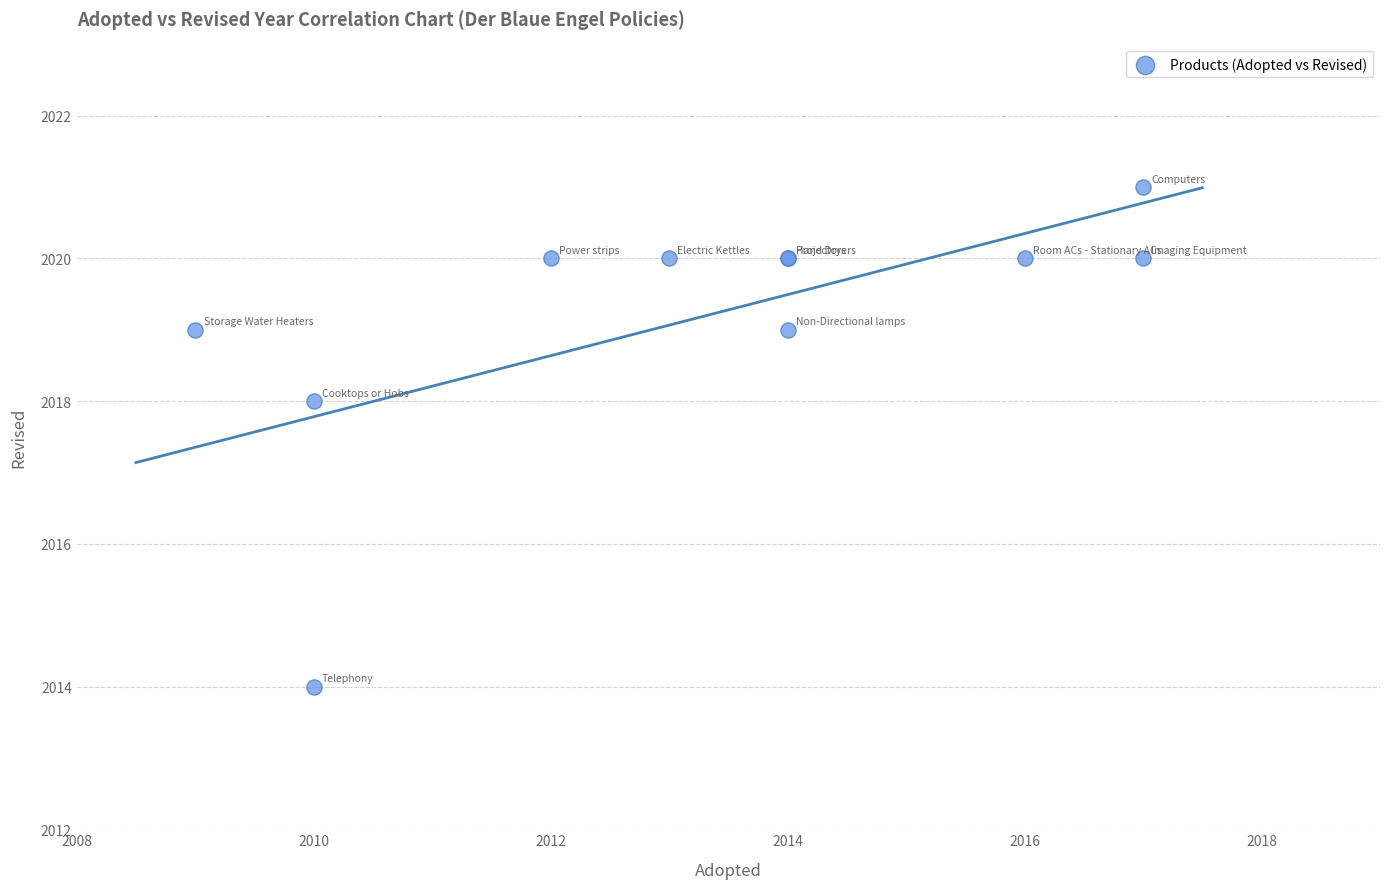

What Y value in the scatter plot is closest to 2017?

2018